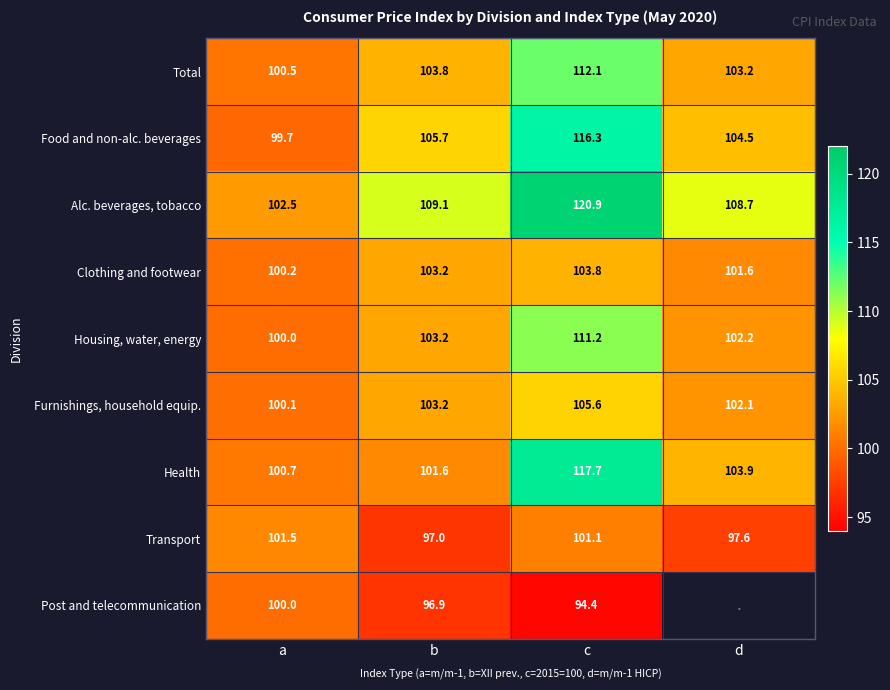

At which label does Health first exceed 103?

c